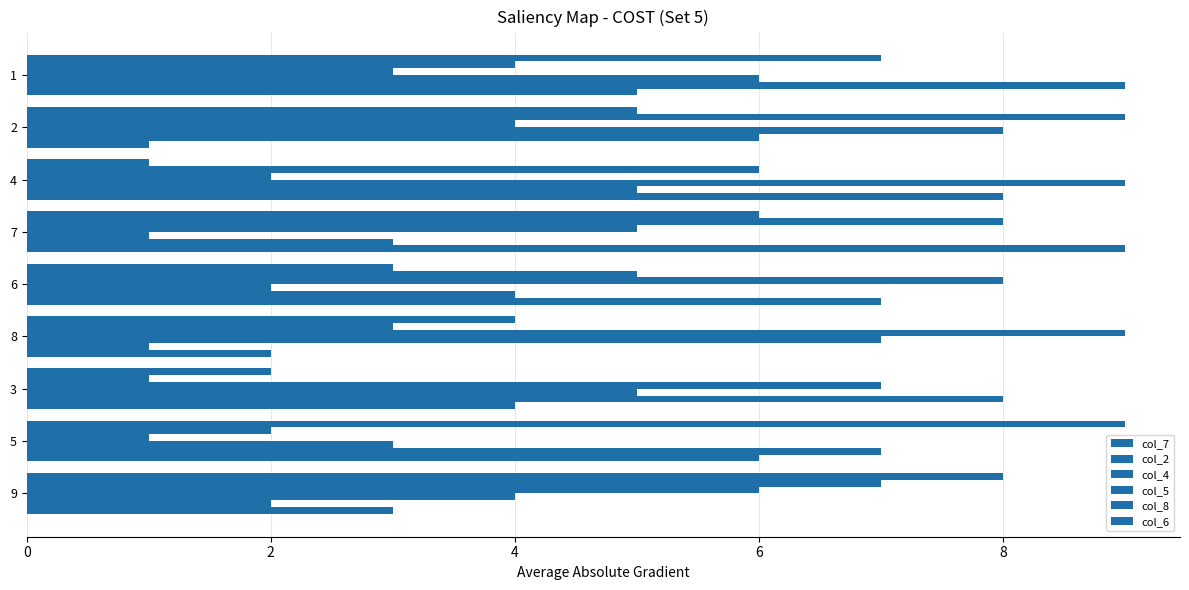

Count the number of categories in the chart.

9